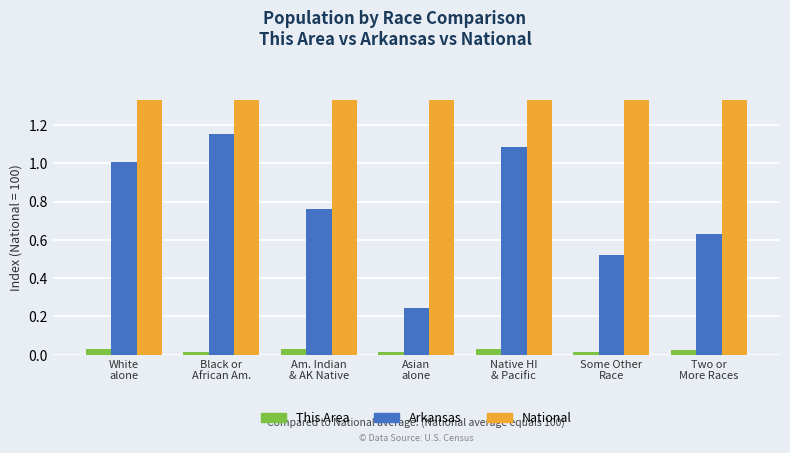

Are the bars grouped side by side (vs. stacked)?

Yes